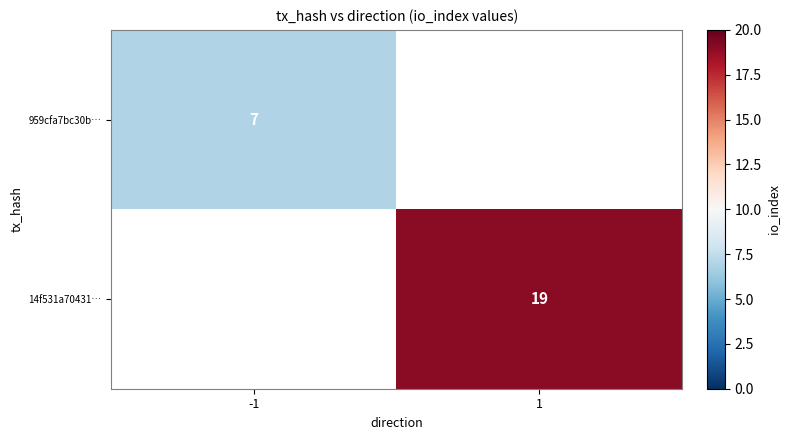

The 959cfa7bc30b… series shows 7 at -1. True or false?

True